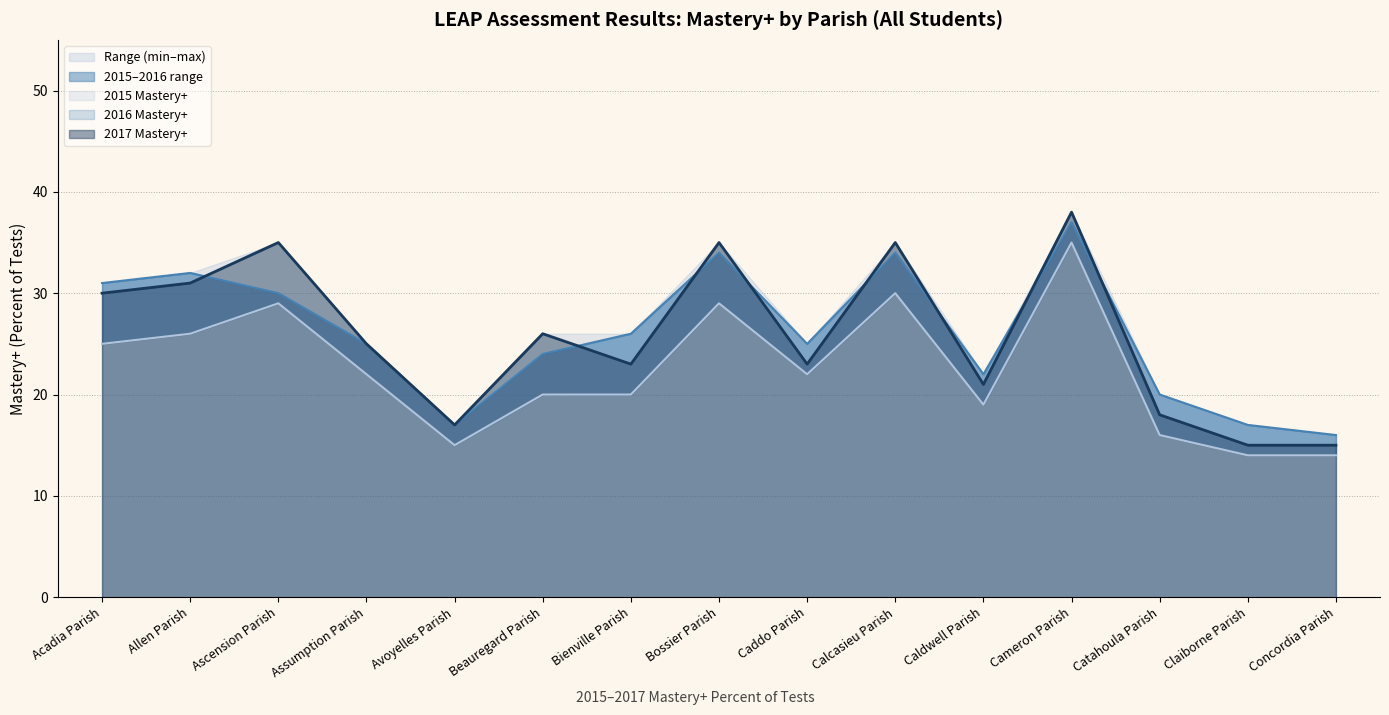

What is the label of the 8th point from the right?

Bossier Parish